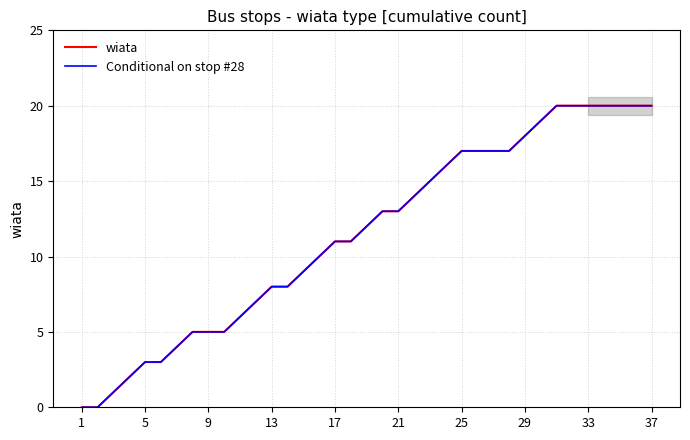

True or false: wiata and Conditional on stop #28 cross at least once.

False